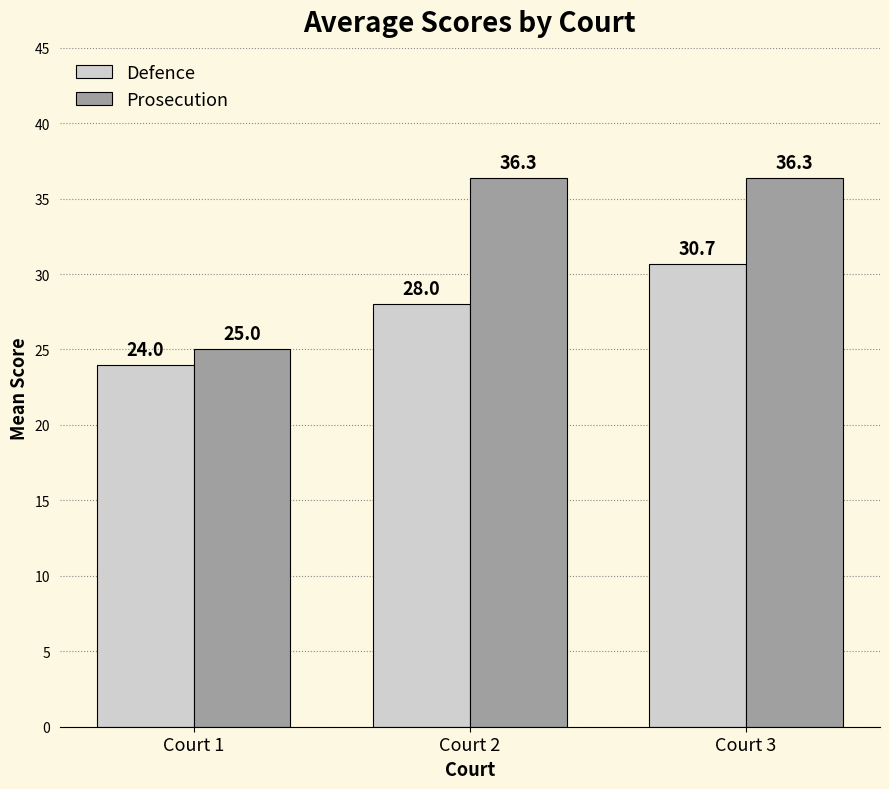

Which series has the widest spread of values?

Prosecution